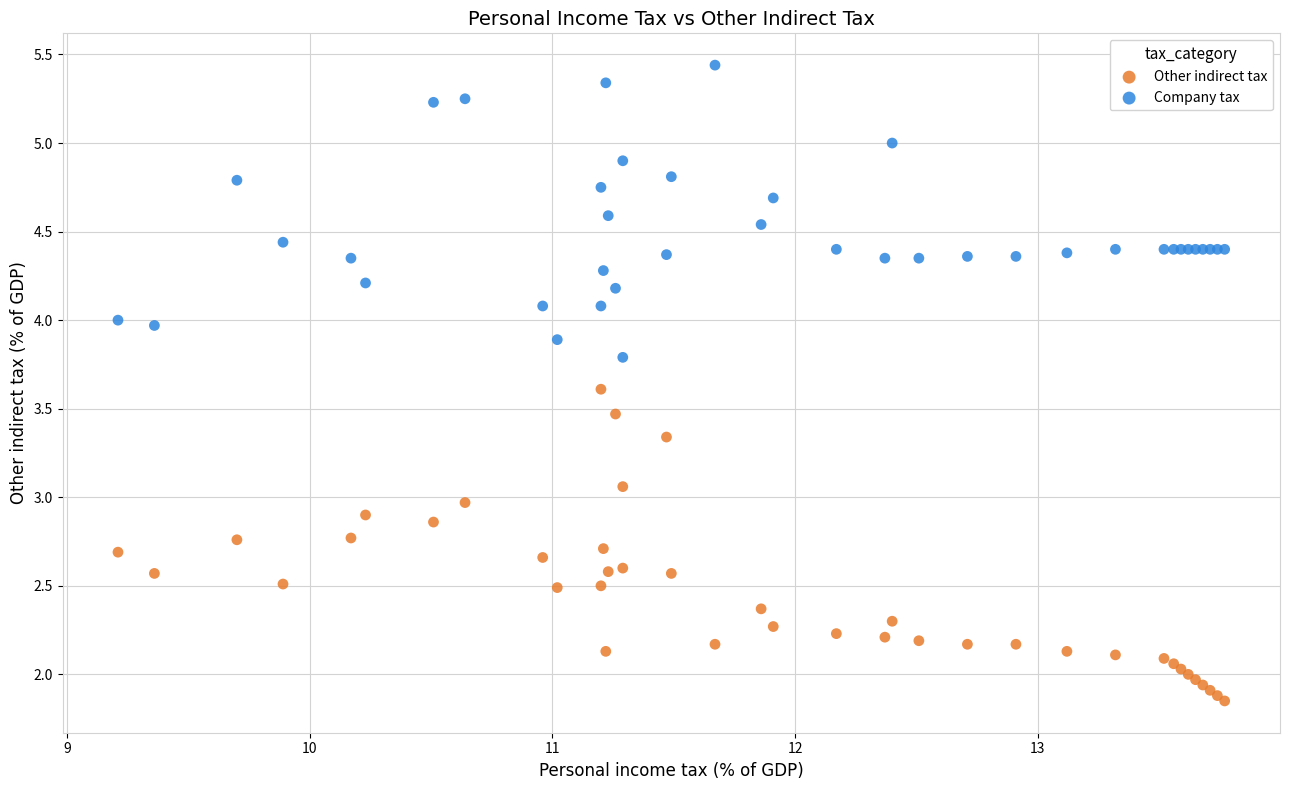

Which series reaches the minimum Y coordinate?

Other indirect tax